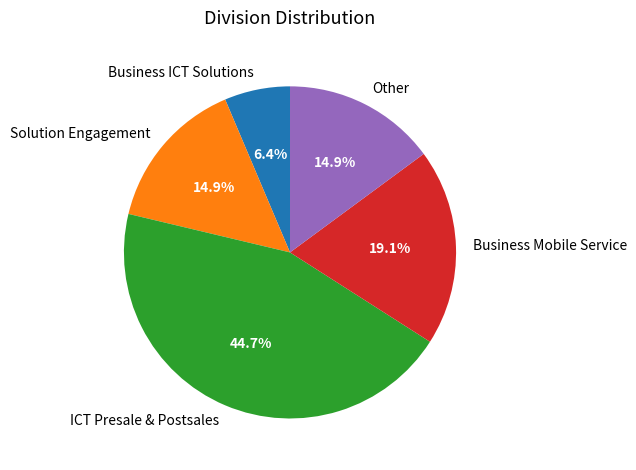

What is the ratio of the value at ICT Presale & Postsales to the value at Business Mobile Service?

2.3